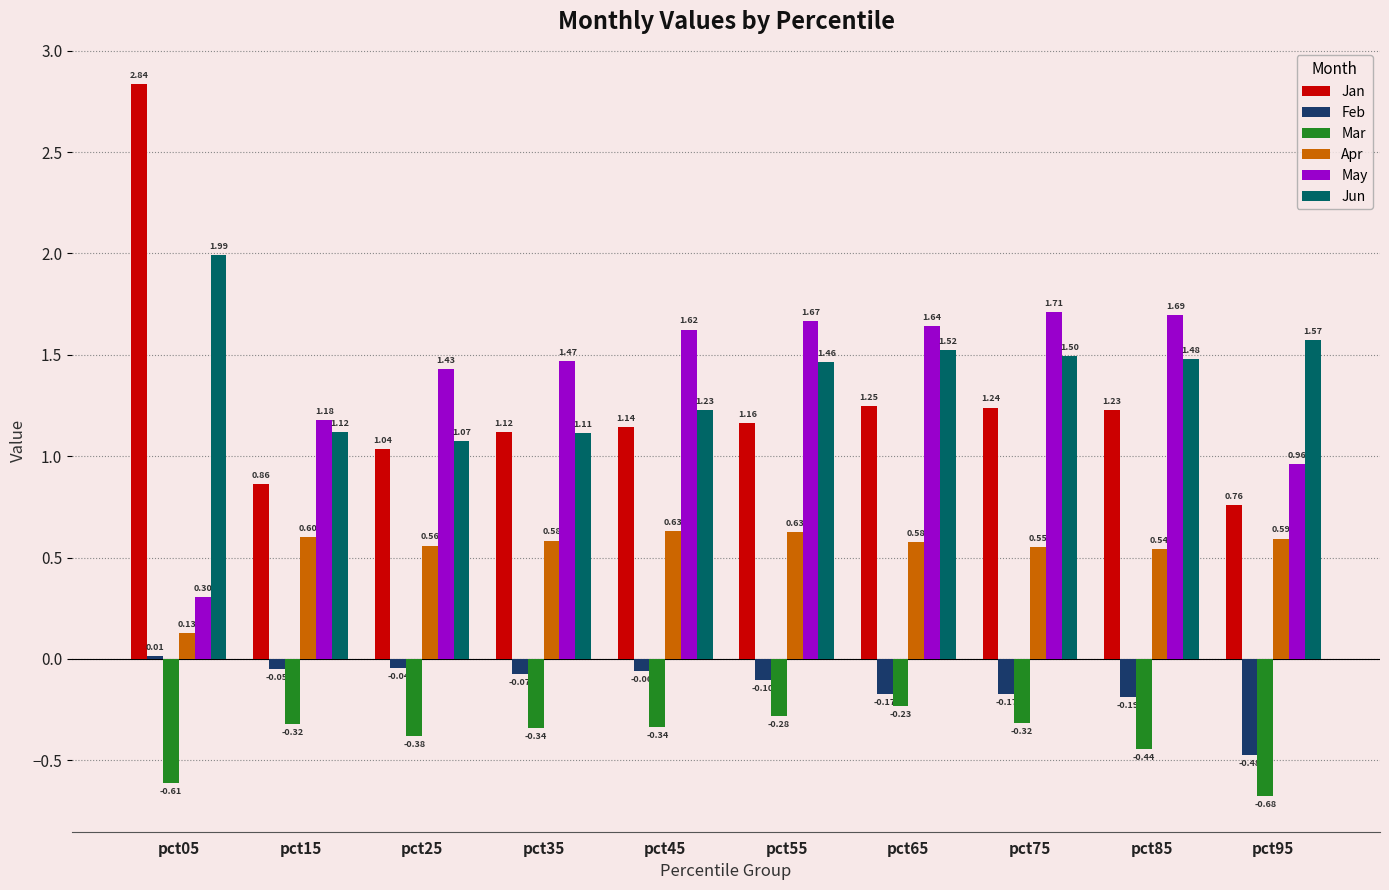

What is the sum of the Mar values at pct75 and pct05?

-0.9